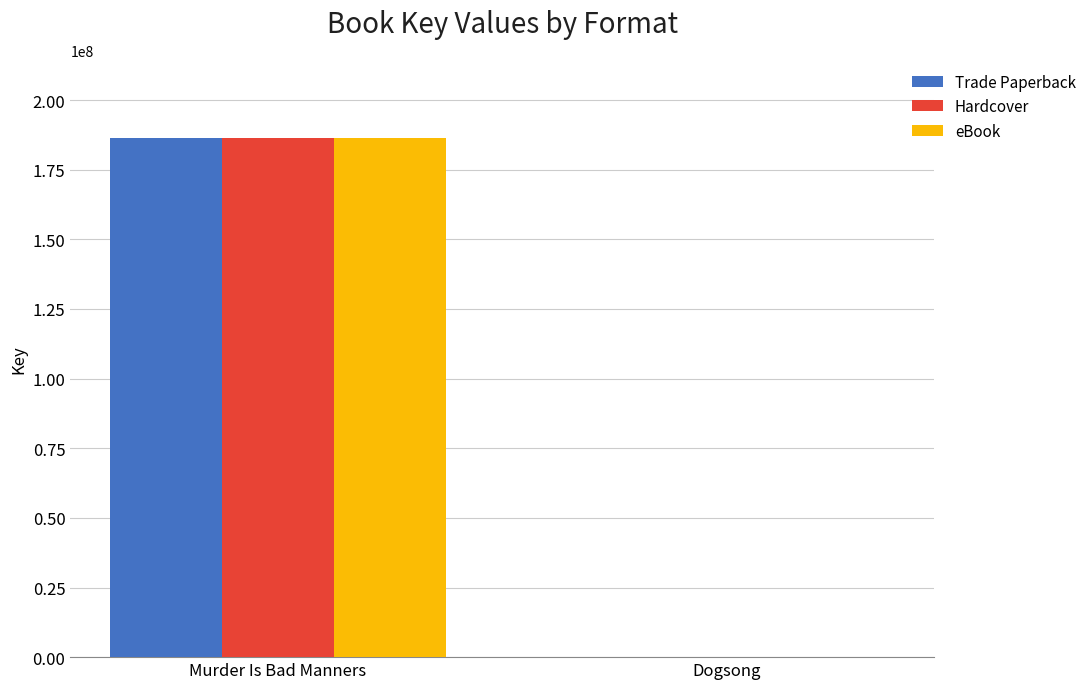

Where is eBook nearest to the value 93248977?

Dogsong